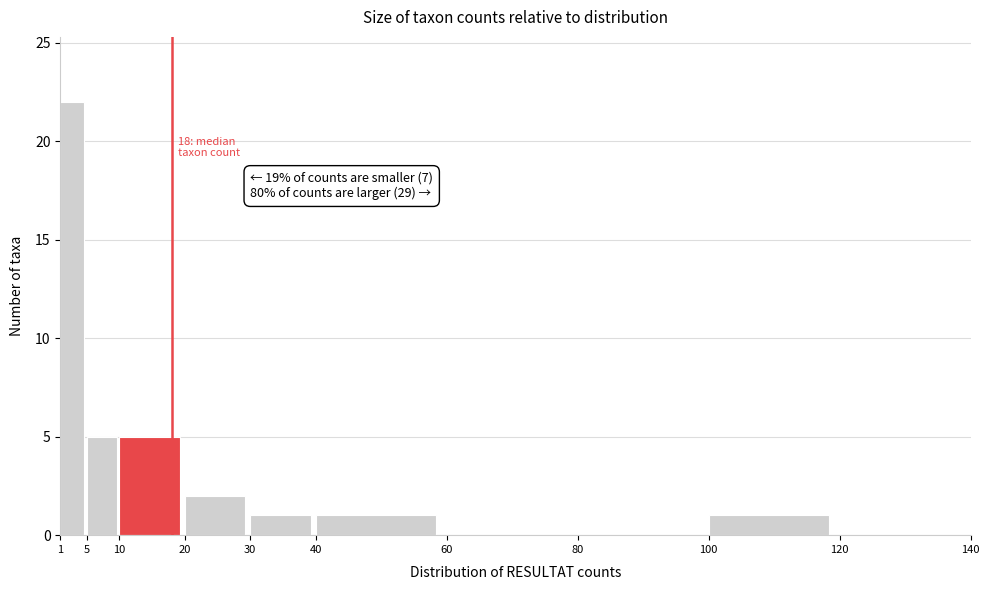

Over which range of the x-axis is the bar tallest?

1 to 5